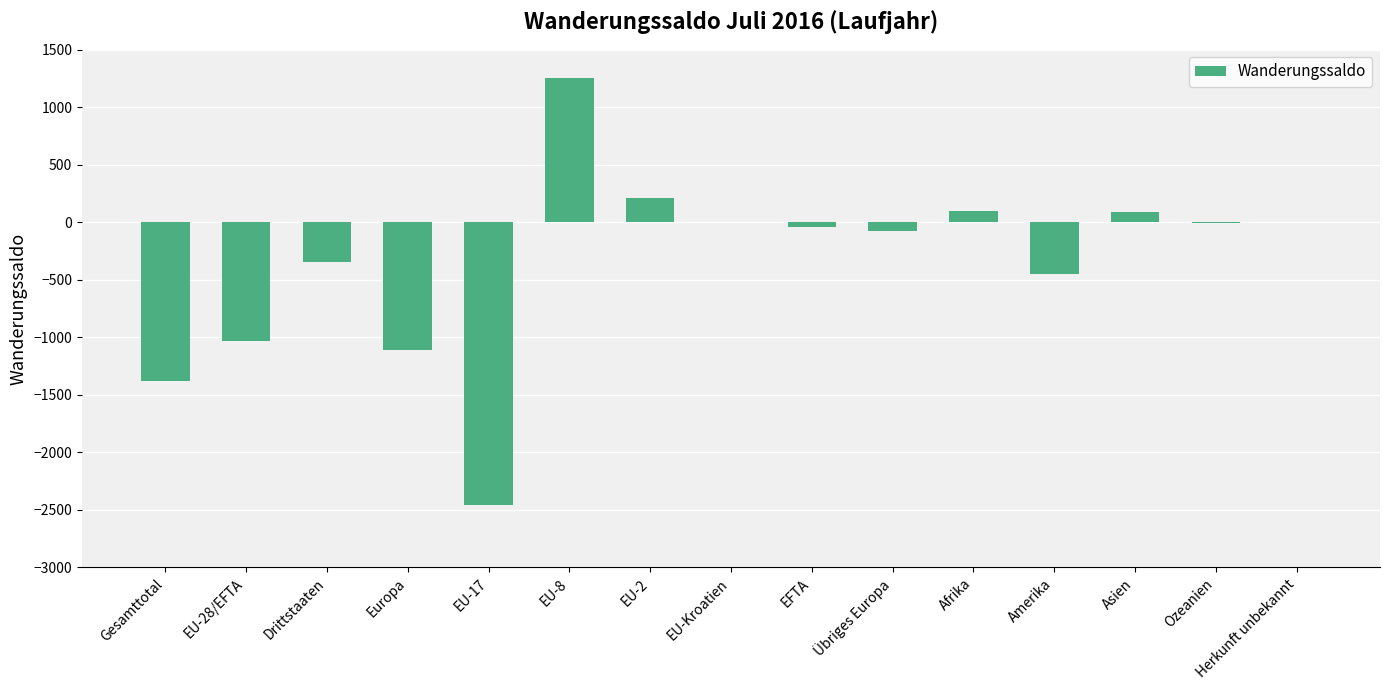

How many data points are above -41?

7